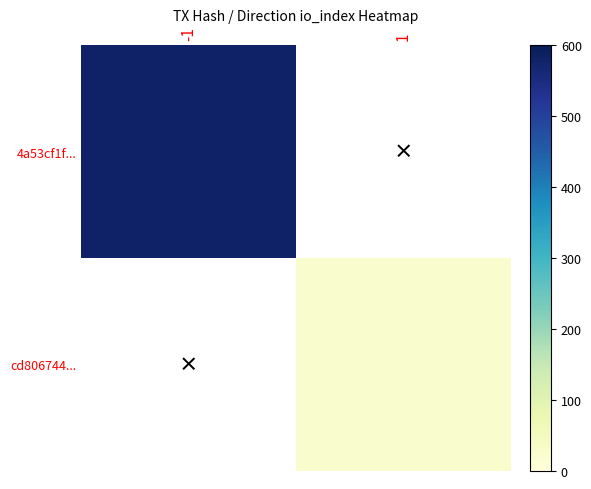

Which has a higher value, 1 or -1?

-1